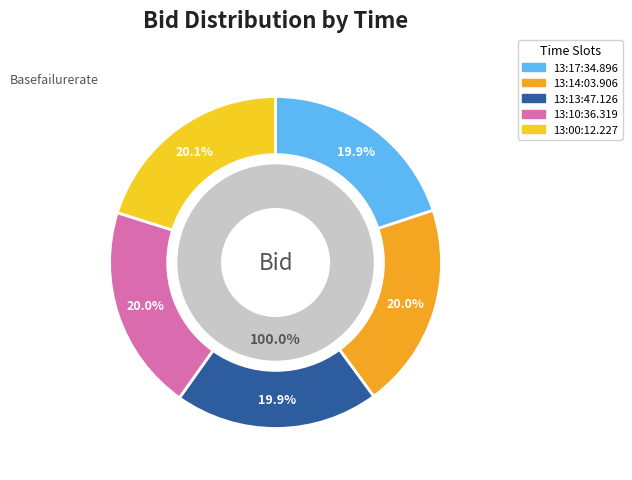

How many slices are in this pie chart?

5